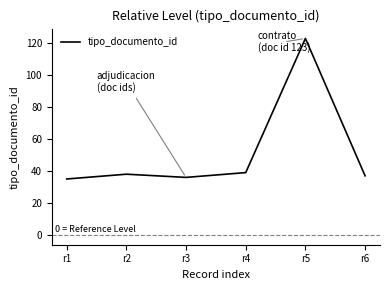

At which category does the chart reach its peak across all series?

r5